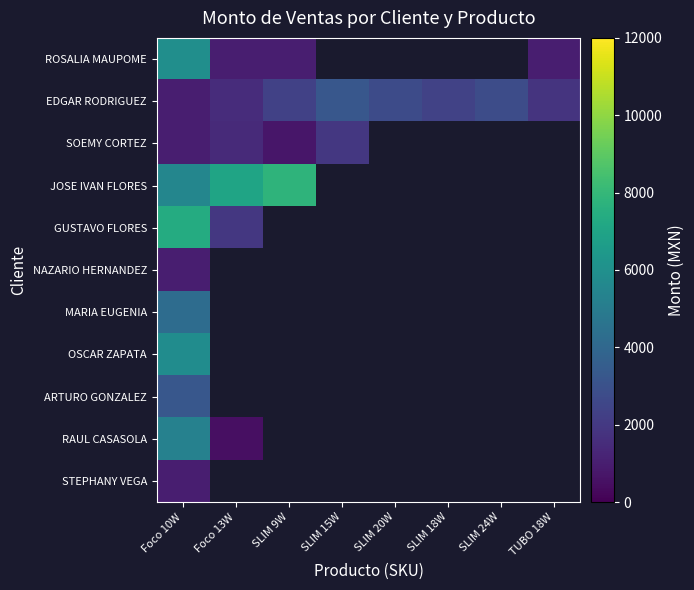

What is the difference between the EDGAR RODRIGUEZ values at SLIM 15W and TUBO 18W?

1440.0